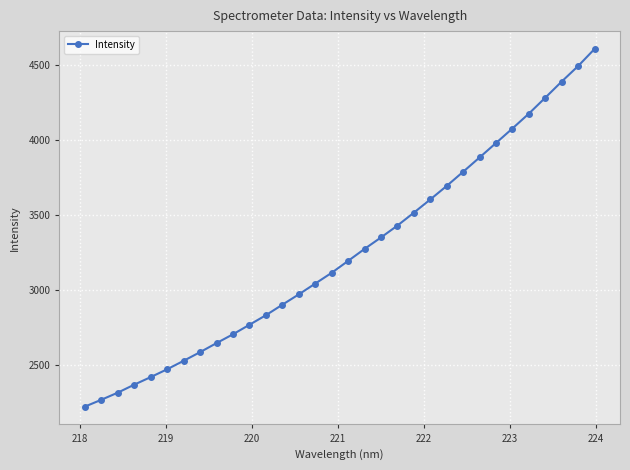

True or false: there are more than 2 points higher than both neighbors.

False